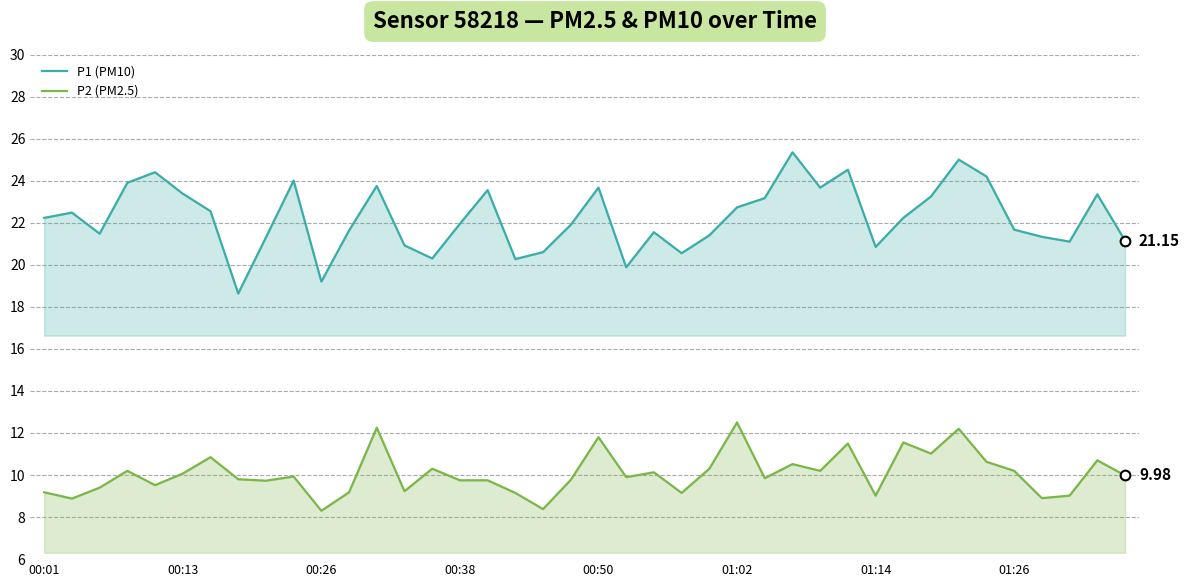

Where does the P2 (PM2.5) series first go above 9?

00:01